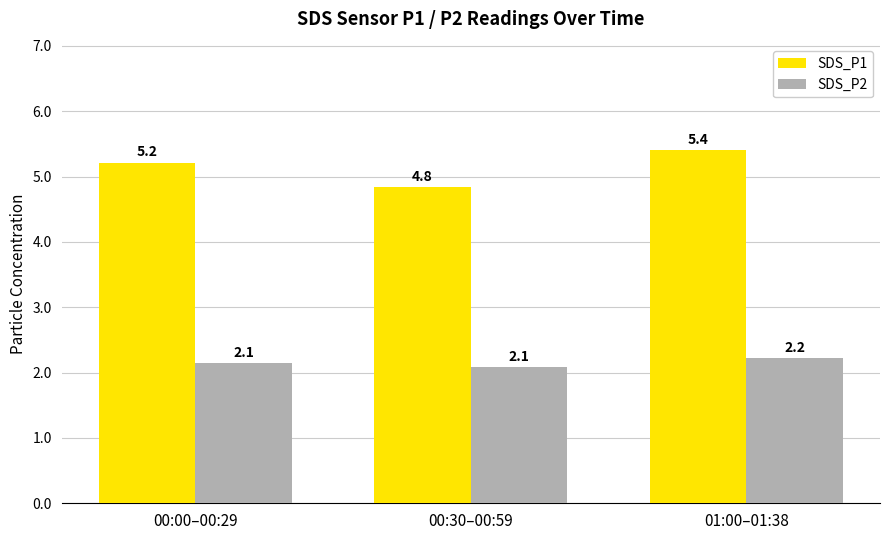

How many data points in SDS_P1 are above 5?

2